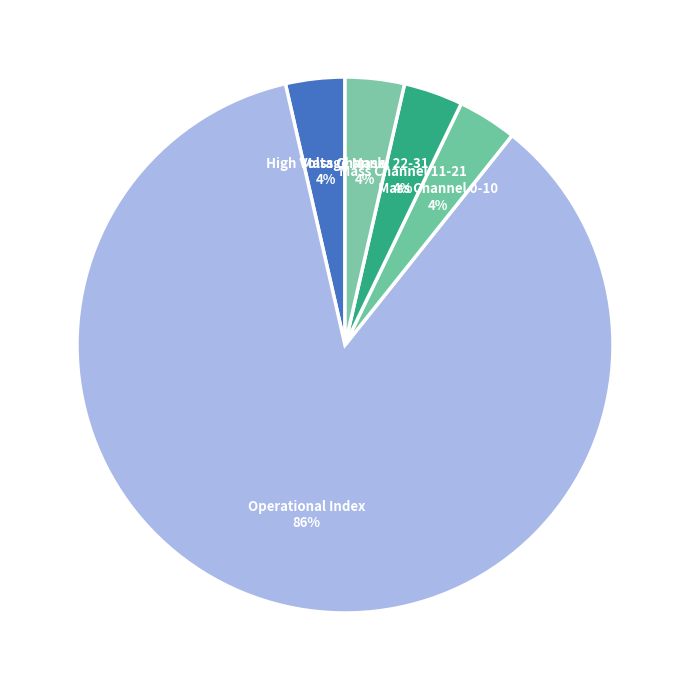

Approximately how many times larger is the value at Mass Channel 11-21 compared to High Voltage Mask?

1.0